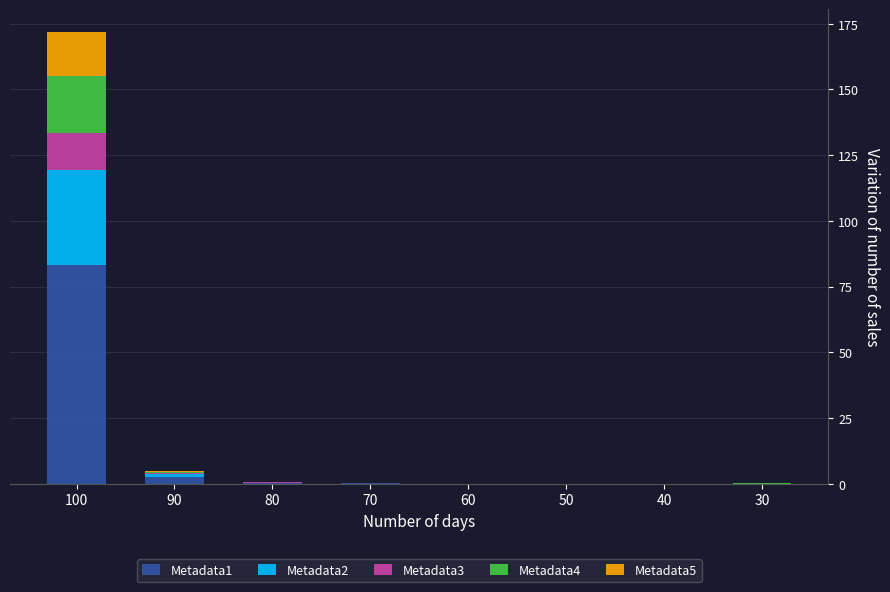

At which category is the sum across all series the highest?

100